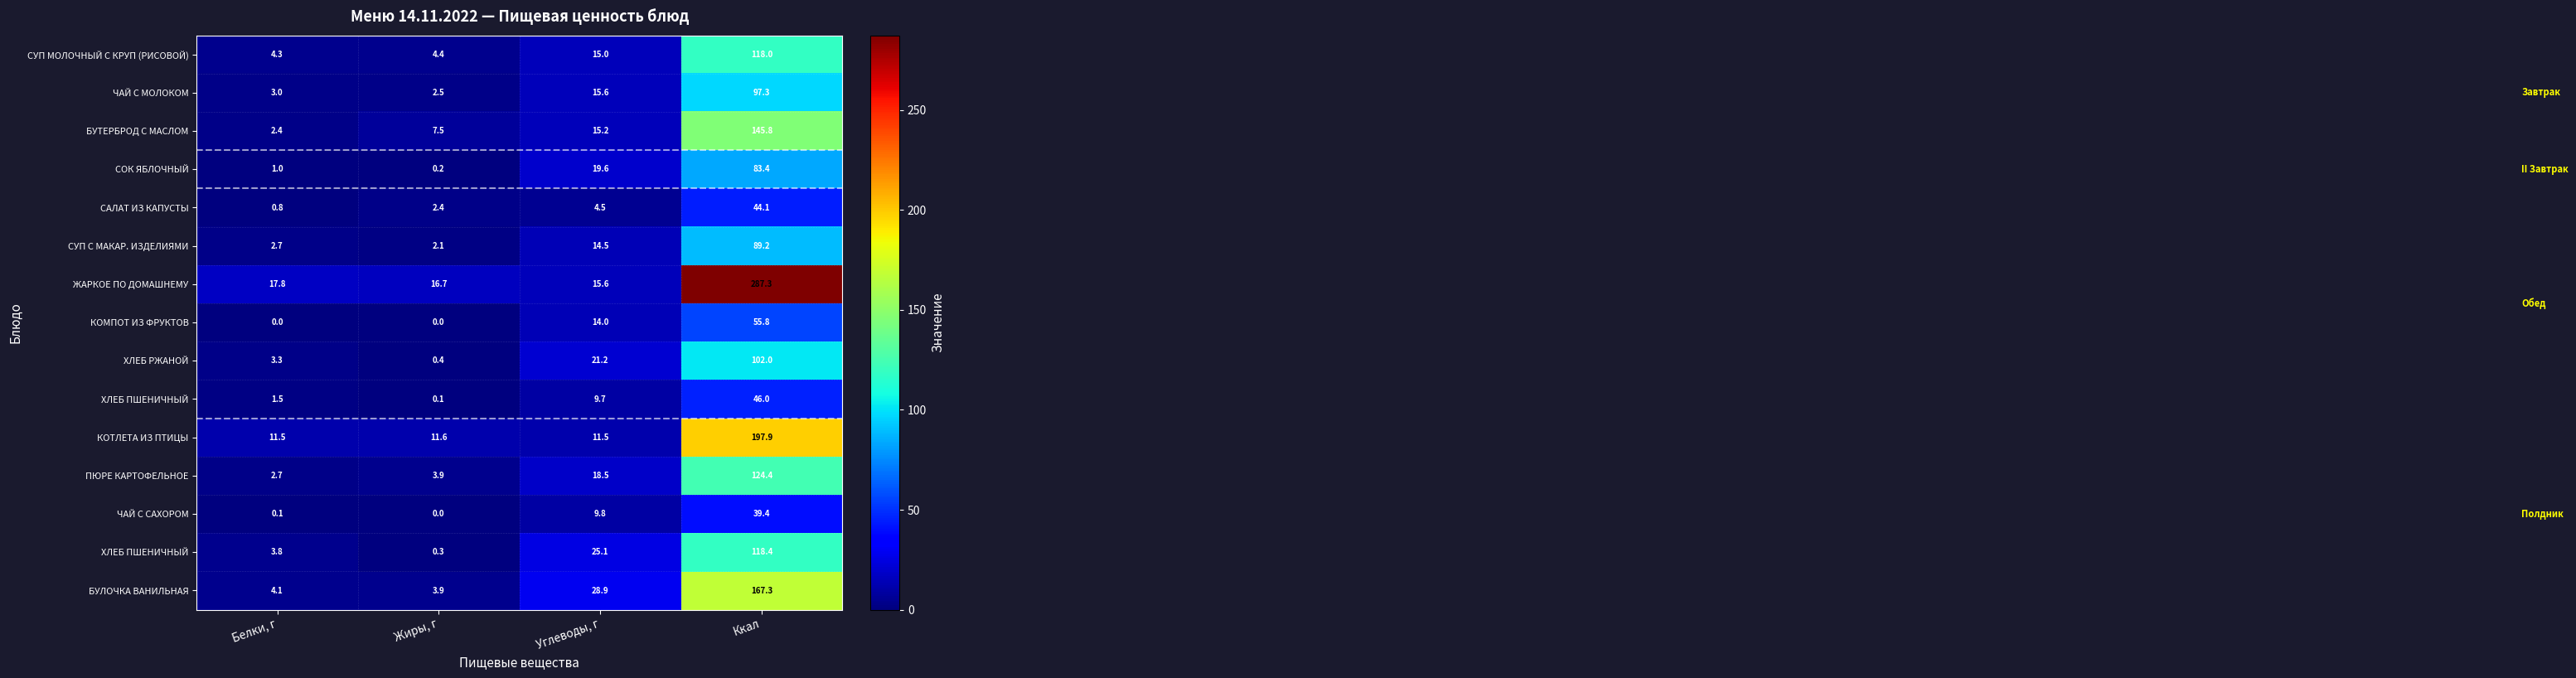

What is the maximum value shown in the chart?

287.3